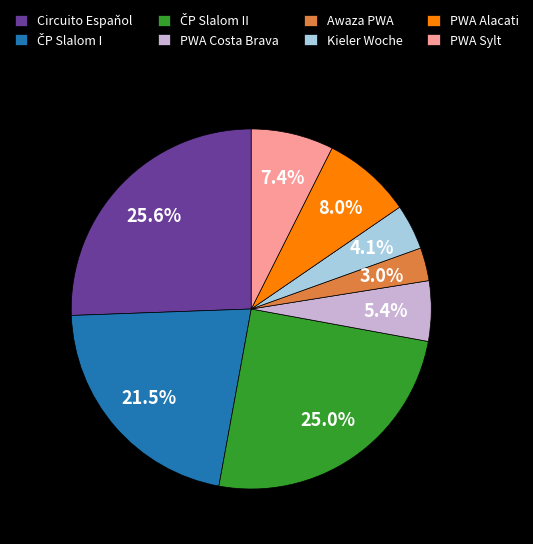

Which category has the smallest portion of the pie?

Awaza PWA